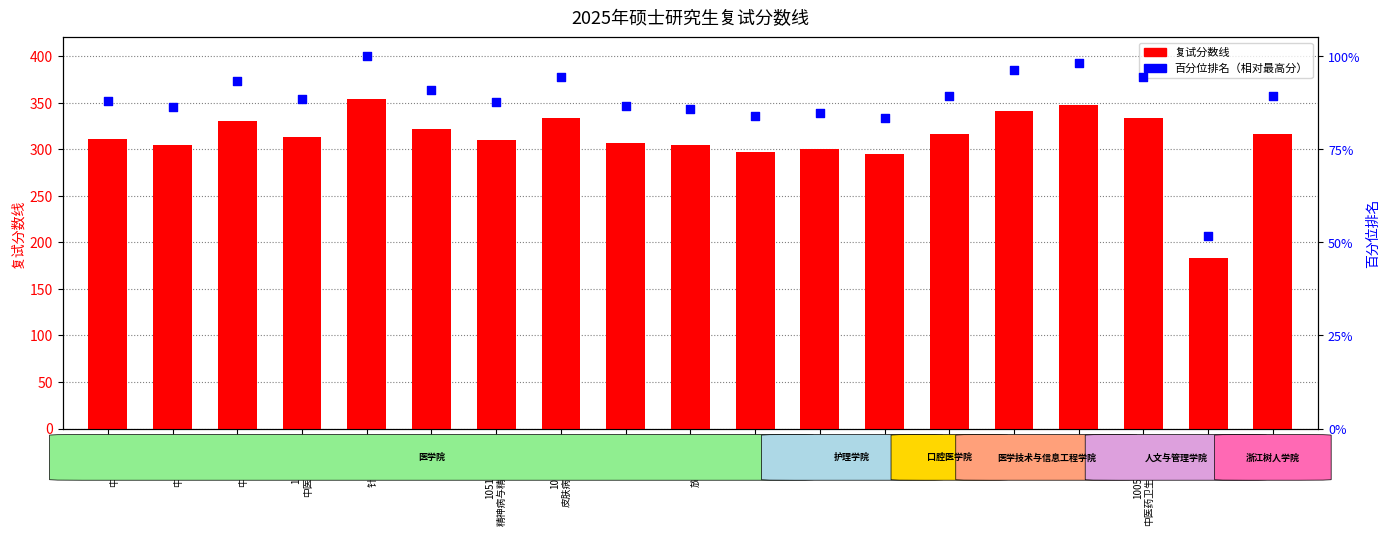

What are all the series names shown in the legend?

复试分数线, 百分位排名